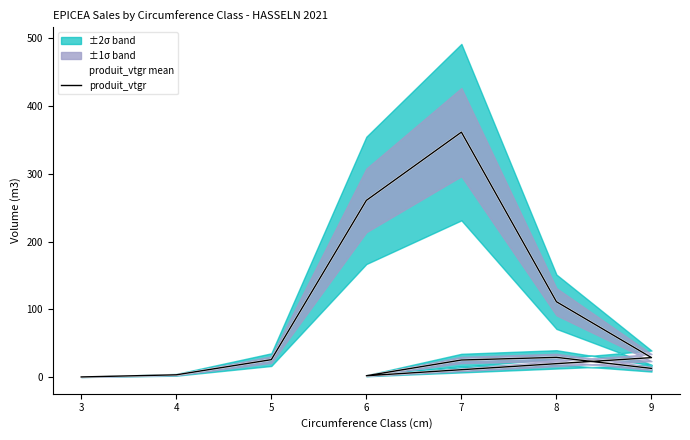

At 7, list the series in order from largest to smallest.

produit_vtgr mean, produit_vtgr